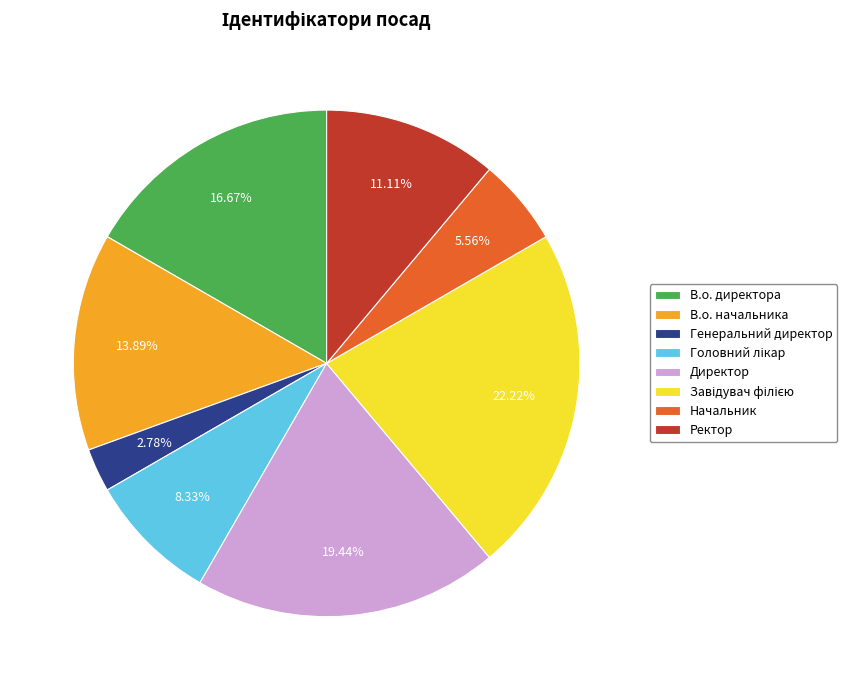

What portion of the pie excludes Директор?

80.6%